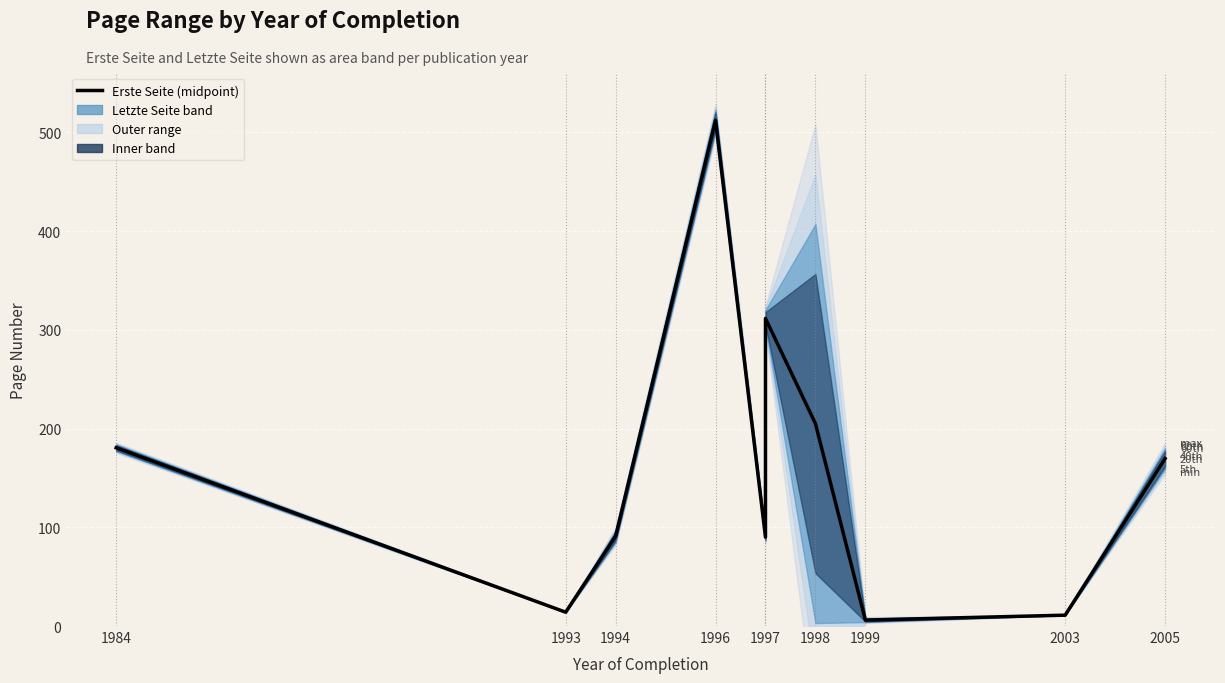

Count the number of categories in the chart.

10